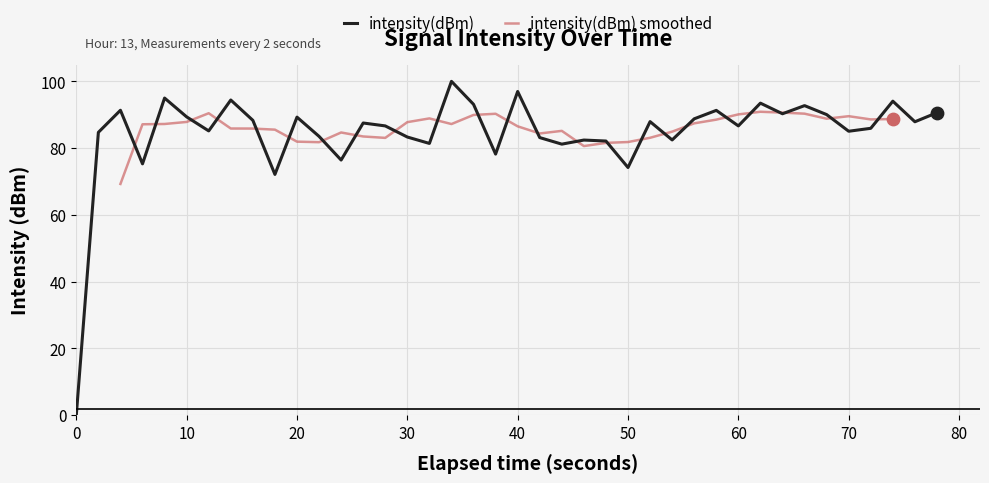

Is it true that intensity(dBm) equals 148.3 at 30?

False